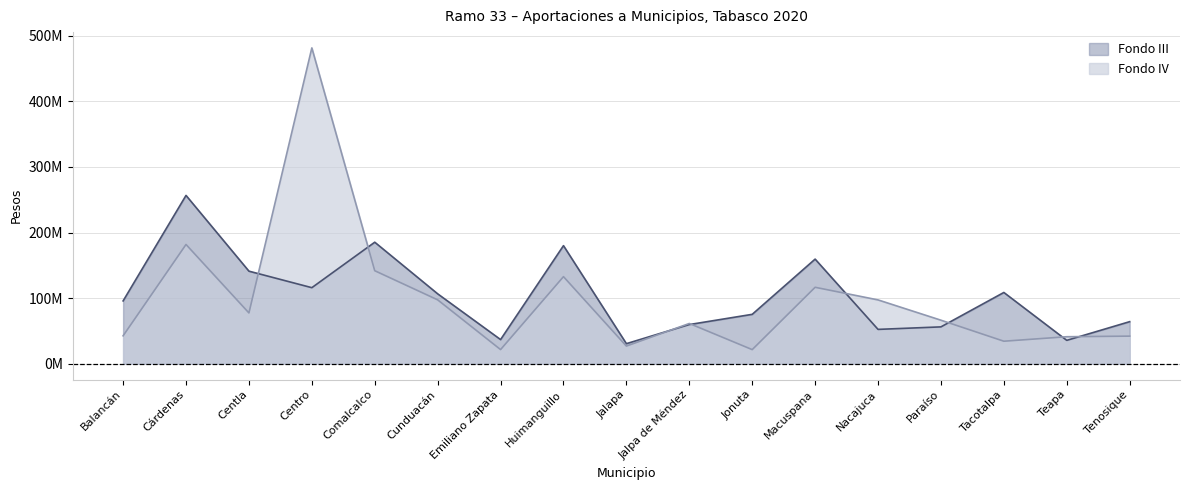

Between Cárdenas and Teapa, which series saw the biggest shift?

Fondo III